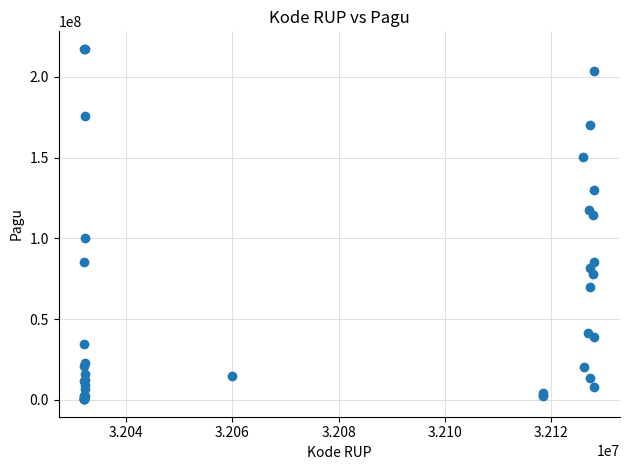

What Y value in the scatter plot is closest to 108830000?

114296000